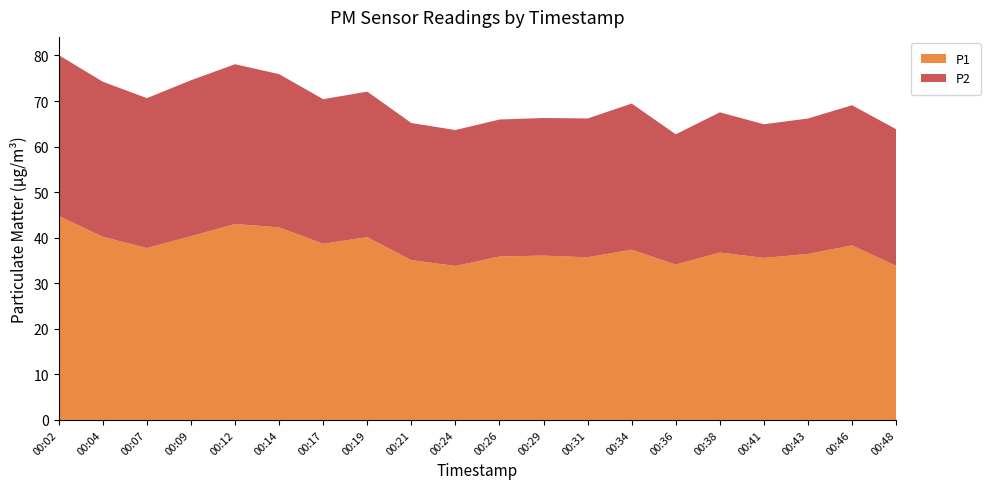

Reading left to right, transcribe all the data shown in this chart.

P1: 44.8	40.2	37.7	40.3	43.0	42.3	38.7	40.1	35.1	33.8	35.9	36.1	35.7	37.4	34.1	36.8	35.6	36.4	38.3	33.8
P2: 35.3	34.0	32.9	34.2	35.1	33.6	31.7	31.9	30.1	29.8	30.1	30.2	30.5	32.1	28.6	30.8	29.3	29.7	30.8	30.0